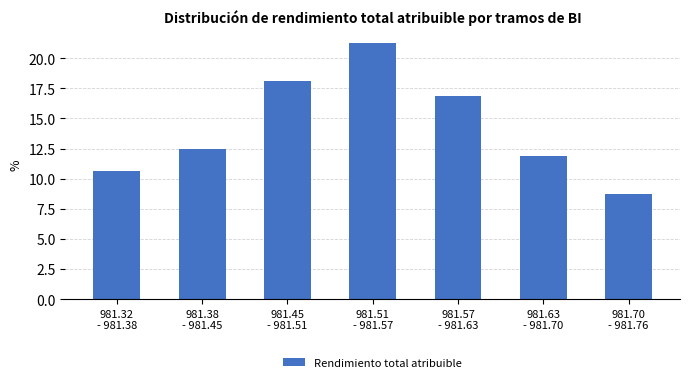

What is the average value?

14.3